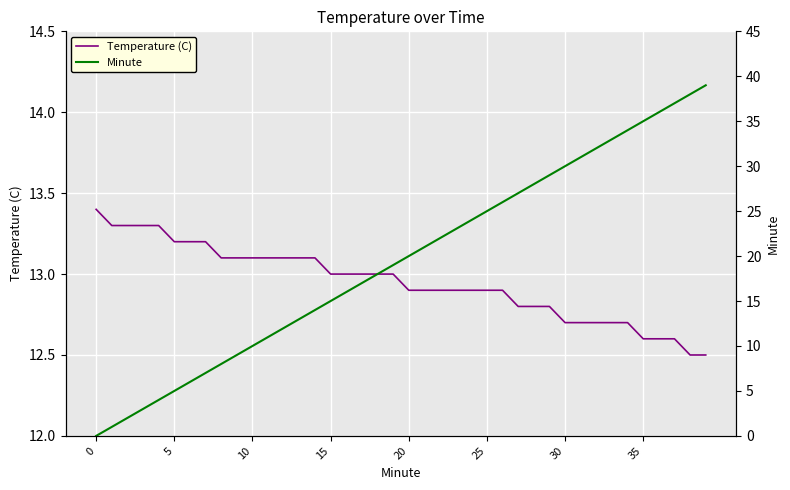

What is the difference between the maximum and minimum values in the Temperature (C) series?

0.9